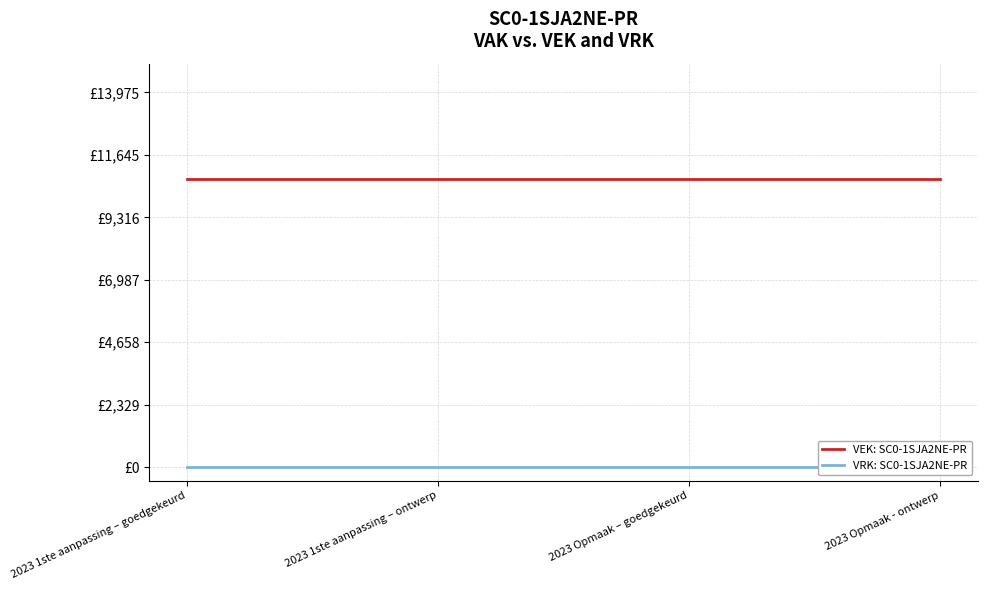

True or false: VRK: SC0-1SJA2NE-PR has a value of 0 at 2023 1ste aanpassing – goedgekeurd.

True